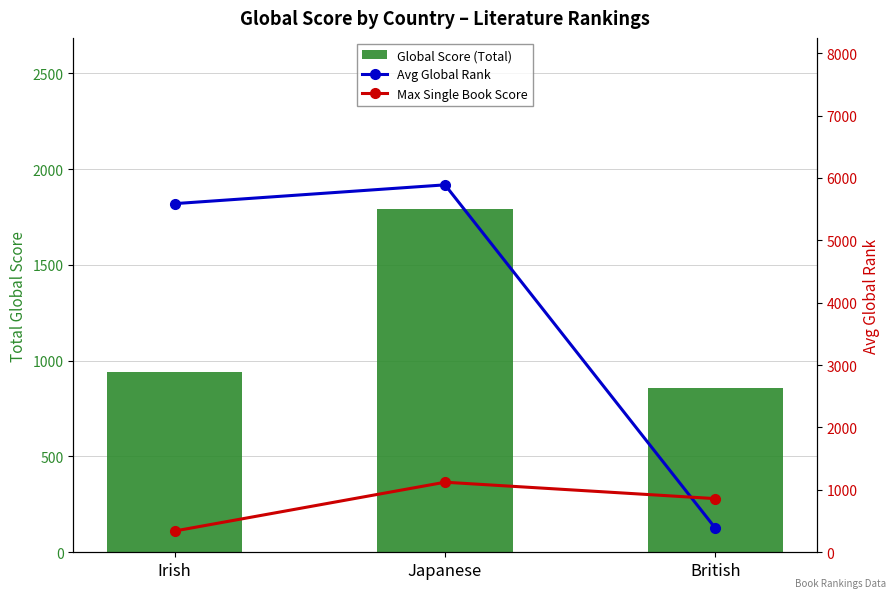

What is the sum of the Max Single Book Score values at Japanese and British?

1983